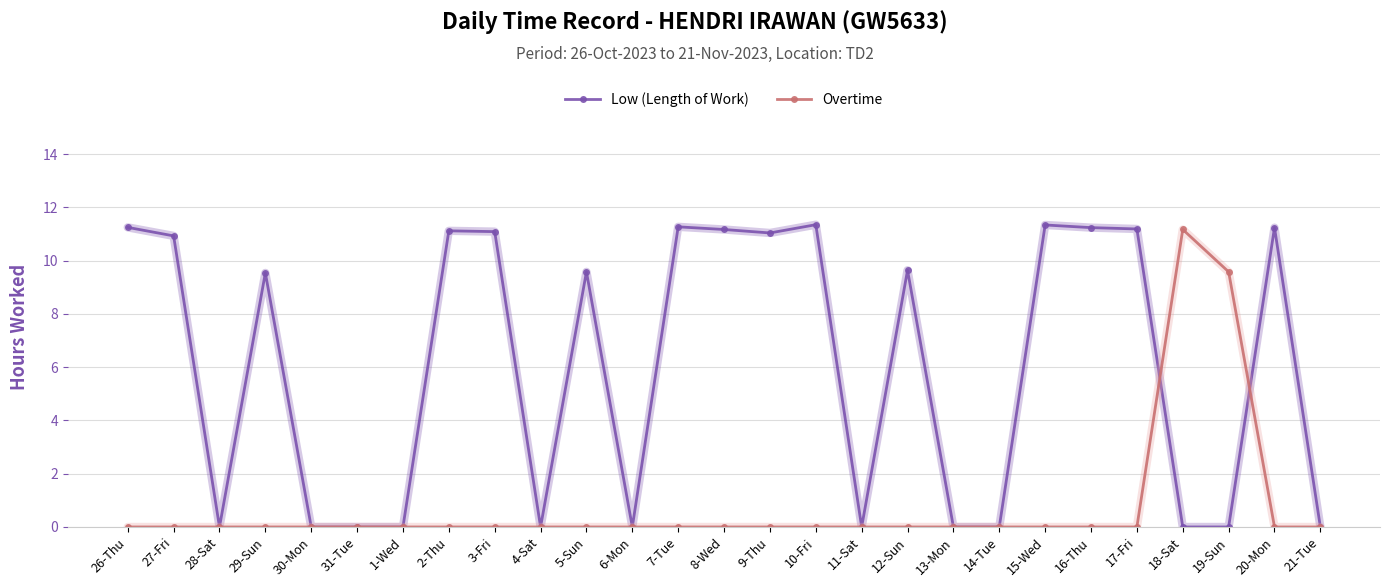

What is the label of the 21st point from the right?

1-Wed